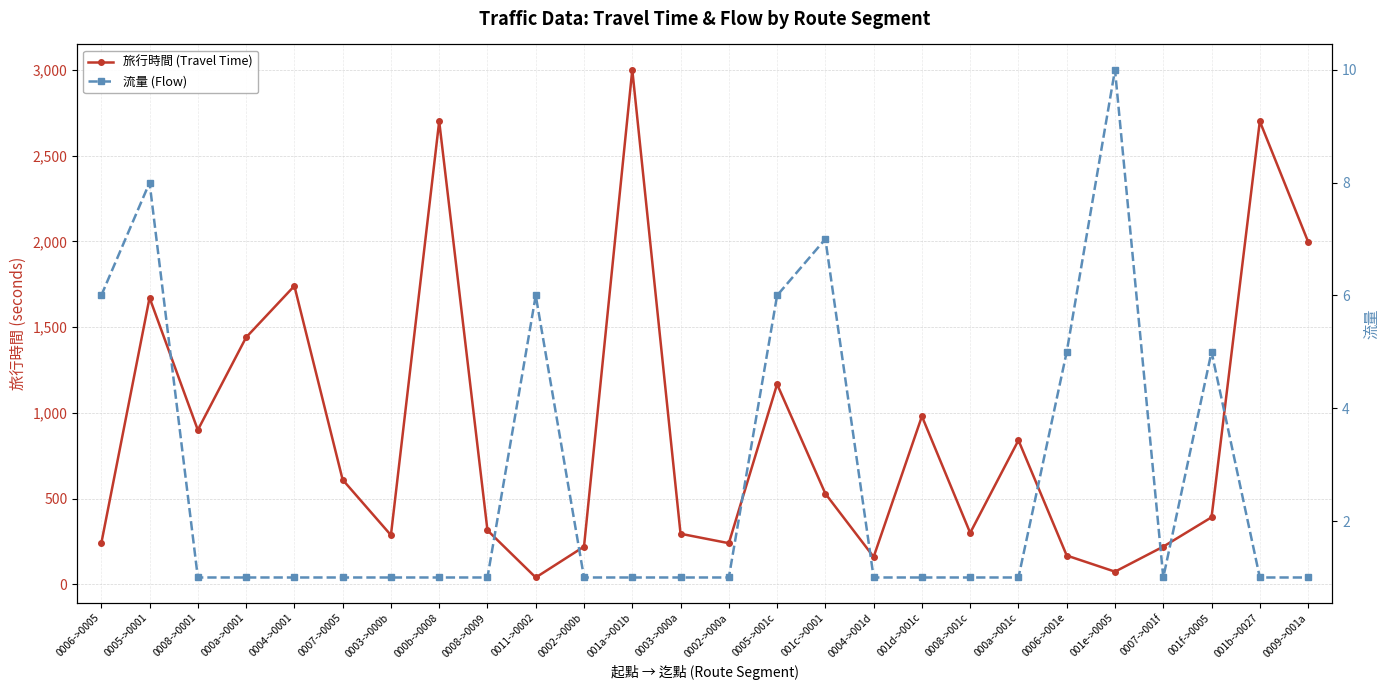

The 流量 (Flow) series shows 1 at 0004->0001. True or false?

True